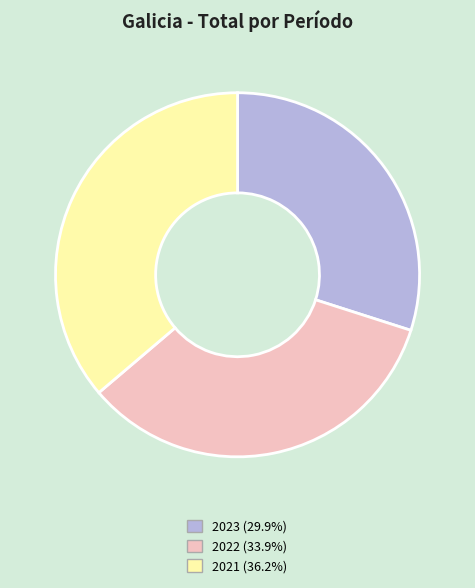

Approximately how many times larger is the value at 2022 compared to 2023?

1.1